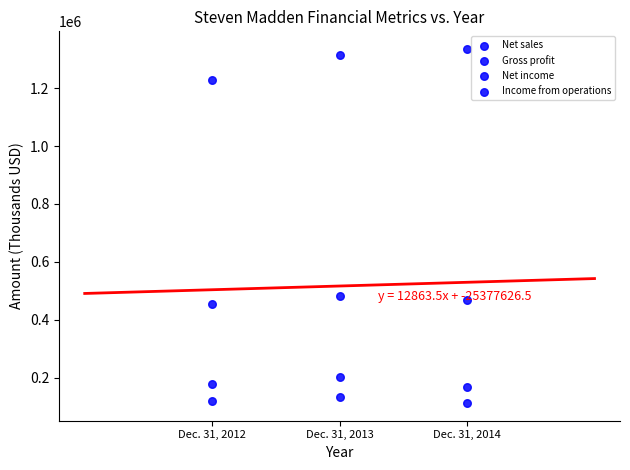

How many data points are displayed?

12